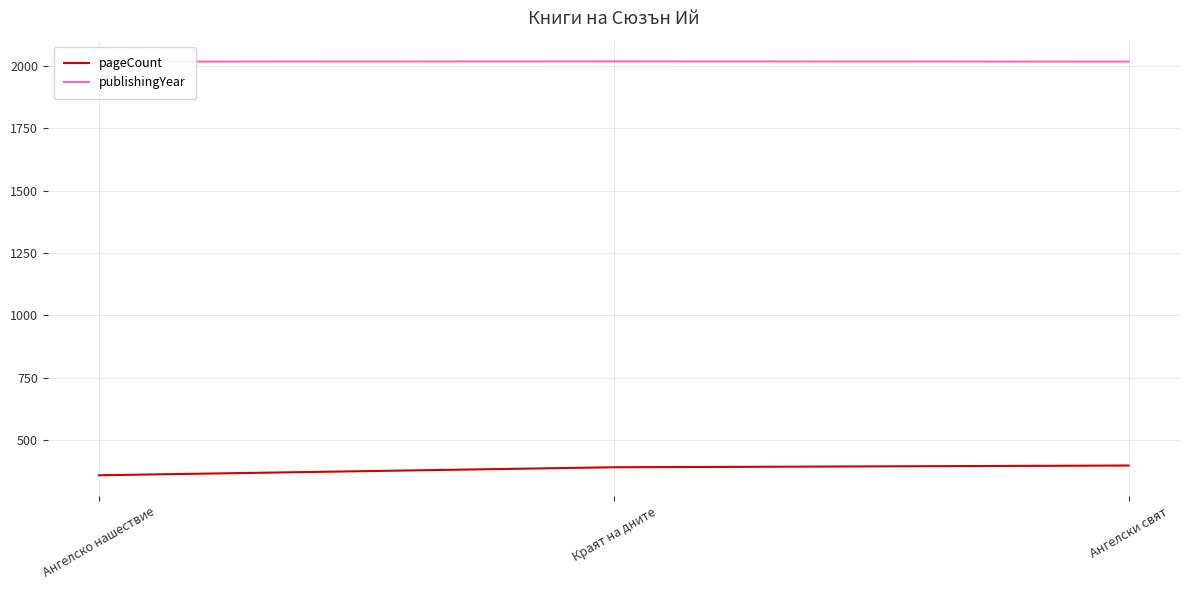

Which series changed the most between Ангелско нашествие and Краят на дните?

pageCount